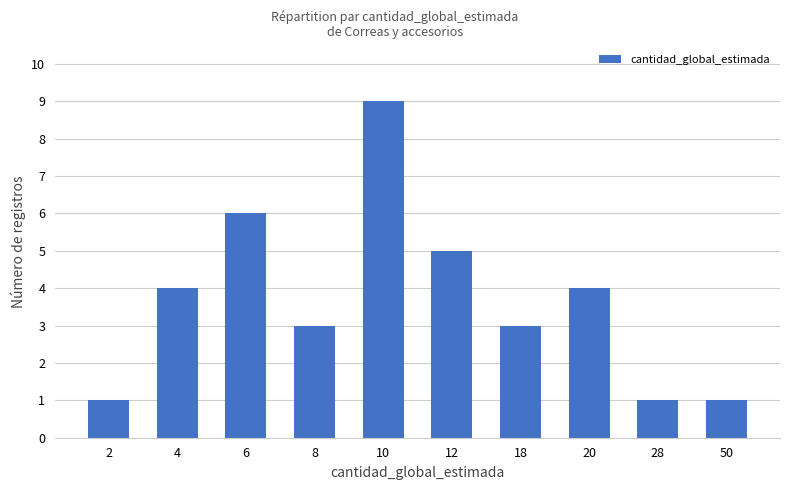

What is the difference between the values at 4 and 18?

1